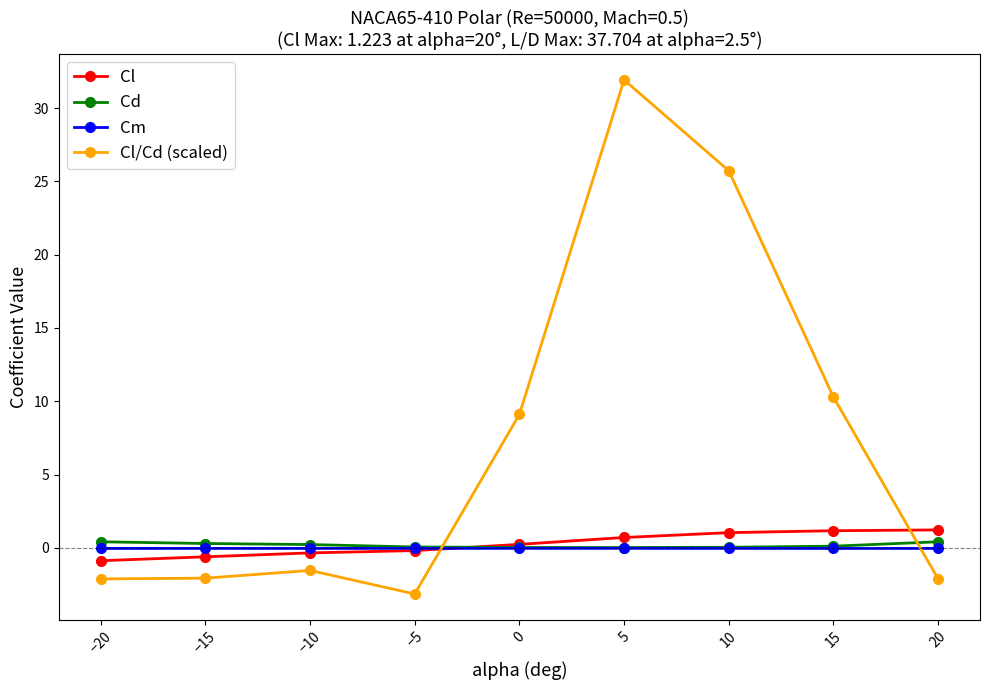

What is the spread (max minus min) of values at 15?

10.3